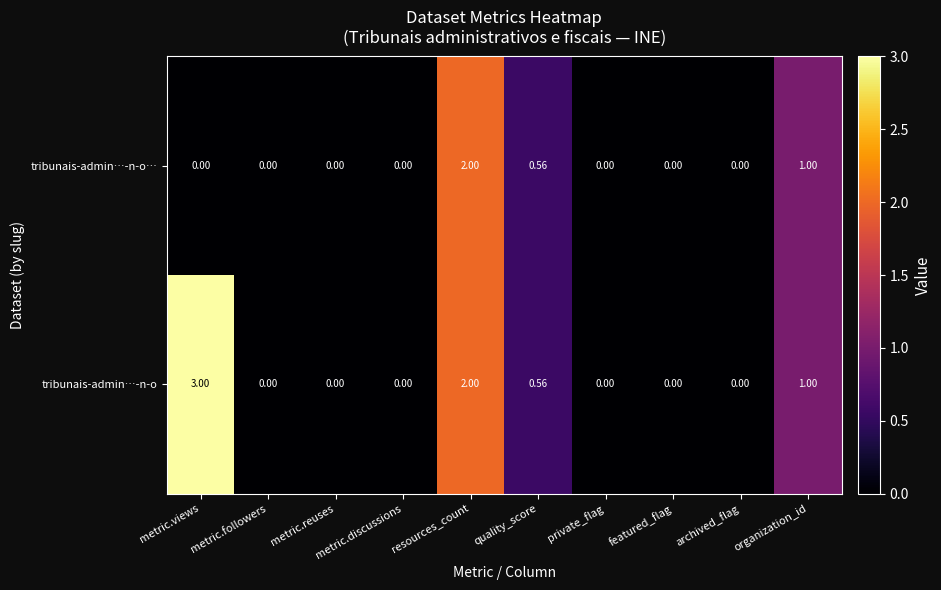

Which series has the widest spread of values?

tribunais-admin…-n-o